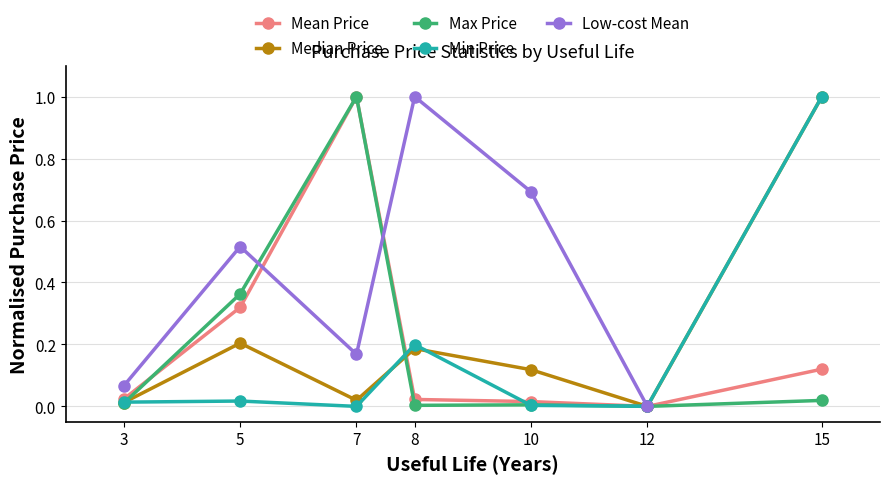

What is the highest value of the Max Price series?

1.0